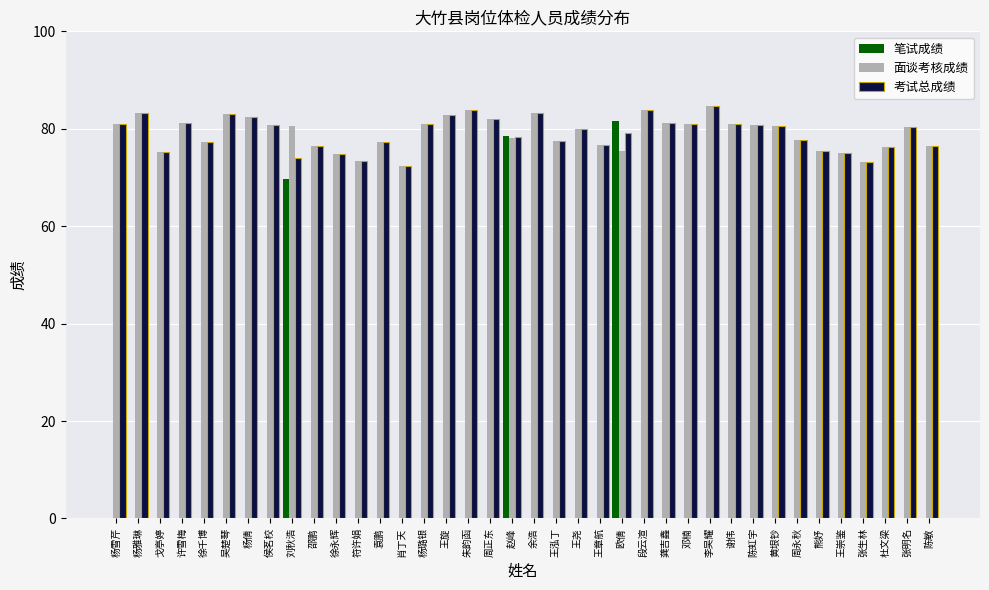

What is the total value across all series at 欧倩?

235.9